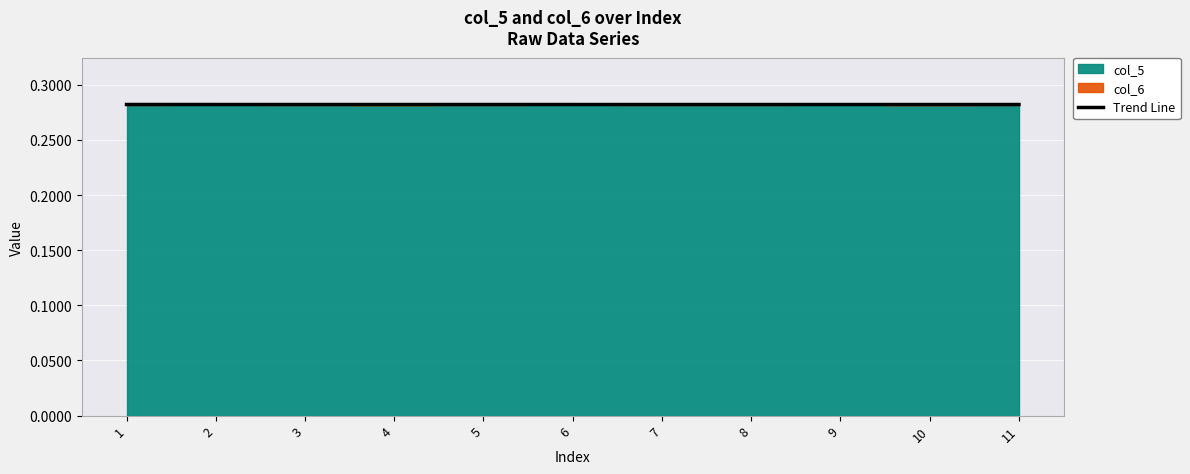

Reading right to left, list all the values displayed in this chart.

0.3	0.3	0.3	0.3	0.3	0.3	0.3	0.3	0.3	0.3	0.3